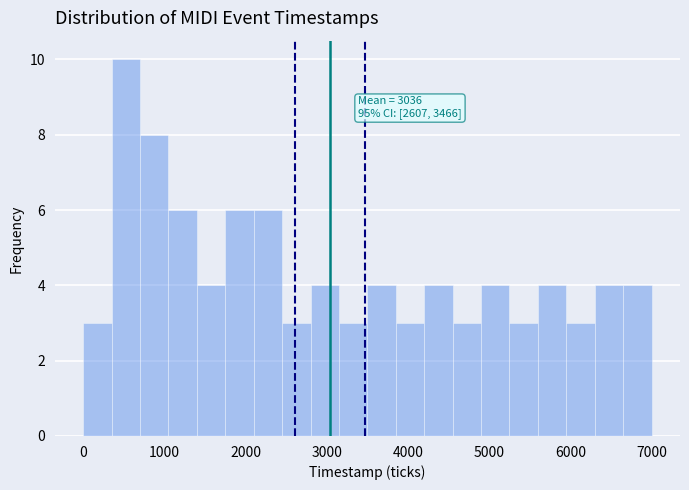

Read against the x-axis, roughly where is the centre of the tallest bar?

500